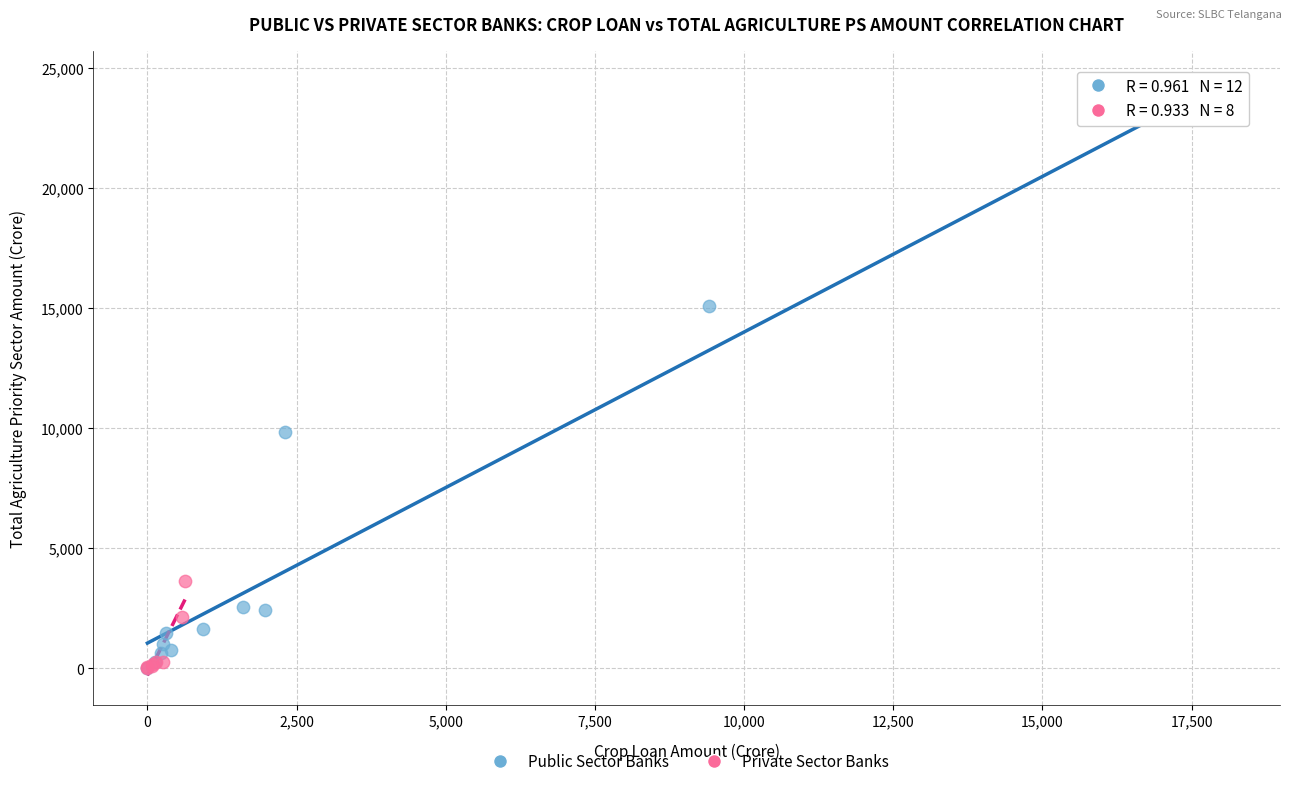

Which series has the largest Y range (max minus min)?

Public Sector Banks